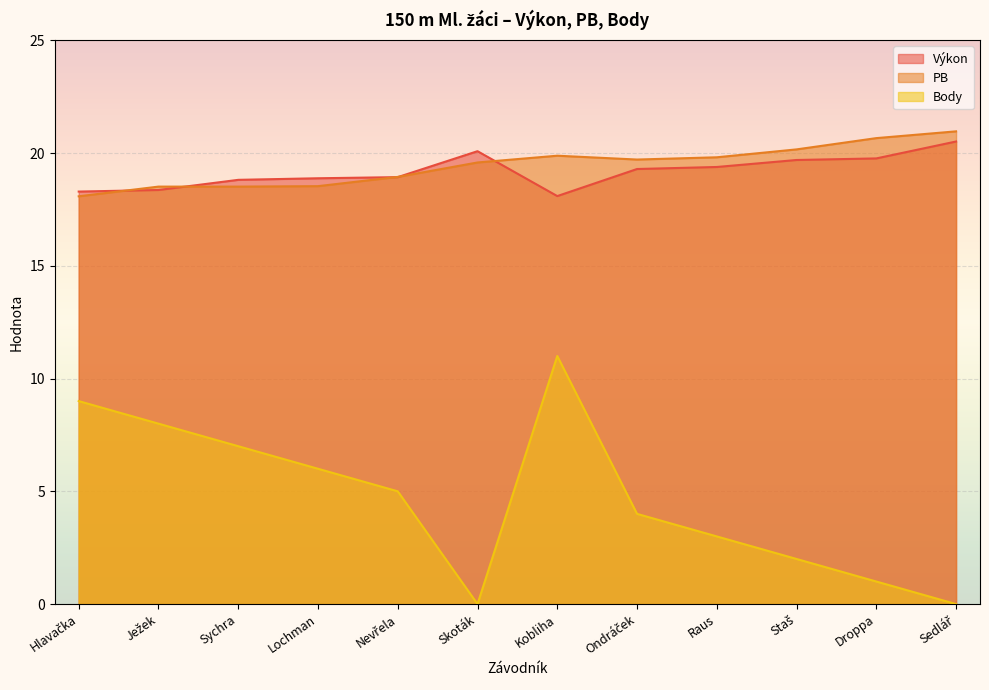

The Výkon series shows 10.0 at Ondráček. True or false?

False